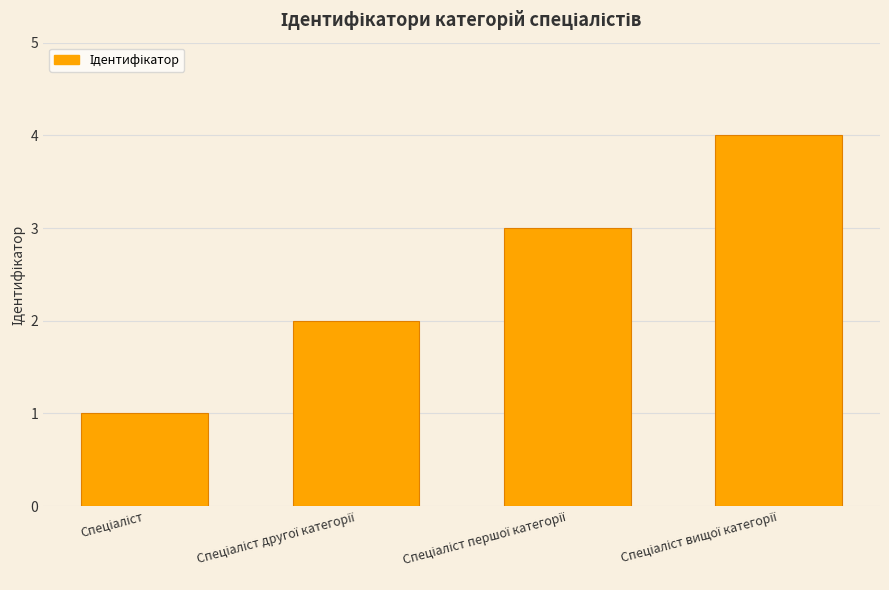

What is the maximum value shown in the chart?

4